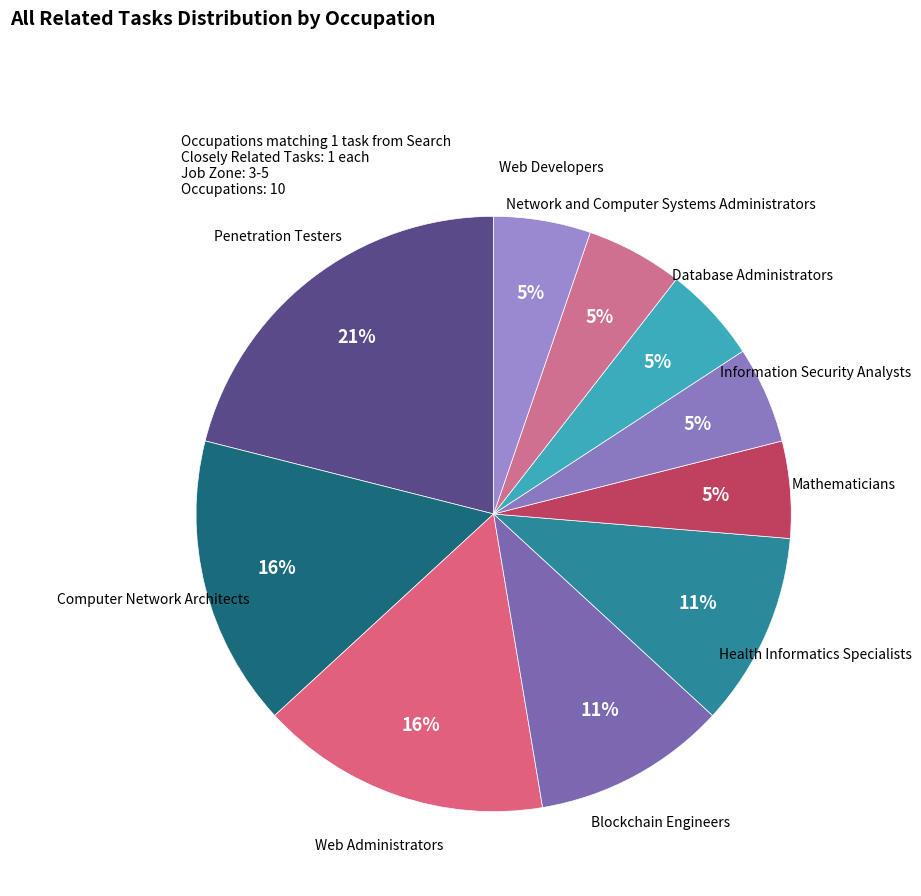

Which category has the biggest portion of the pie?

Penetration Testers